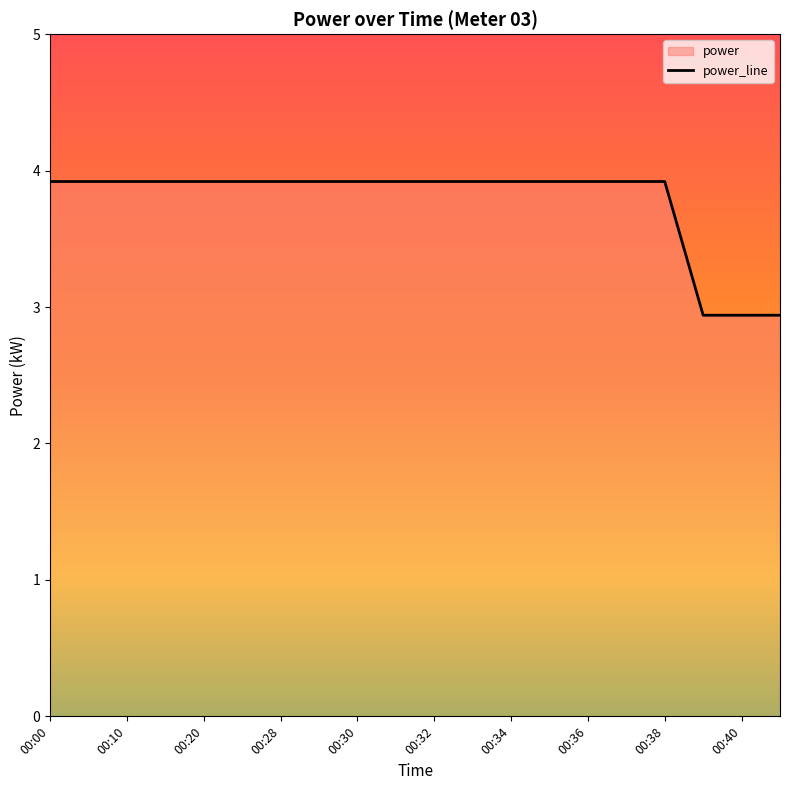

Reading left to right, transcribe all the data shown in this chart.

3.9	3.9	3.9	3.9	3.9	3.9	3.9	3.9	3.9	3.9	3.9	3.9	3.9	3.9	3.9	3.9	3.9	2.9	2.9	2.9